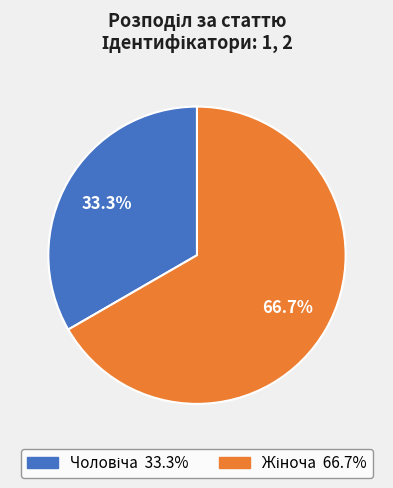

Is there a majority slice in this chart?

Yes